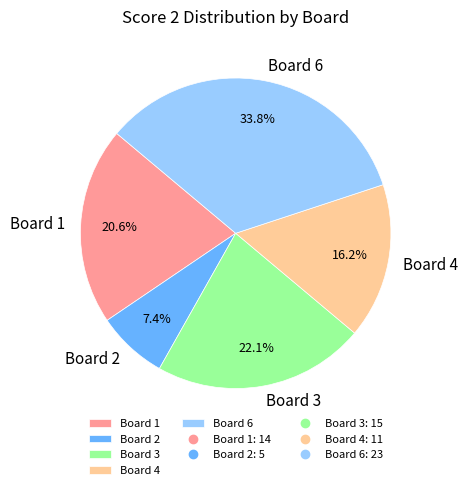

To the nearest percent, what is the average slice percentage?

20%